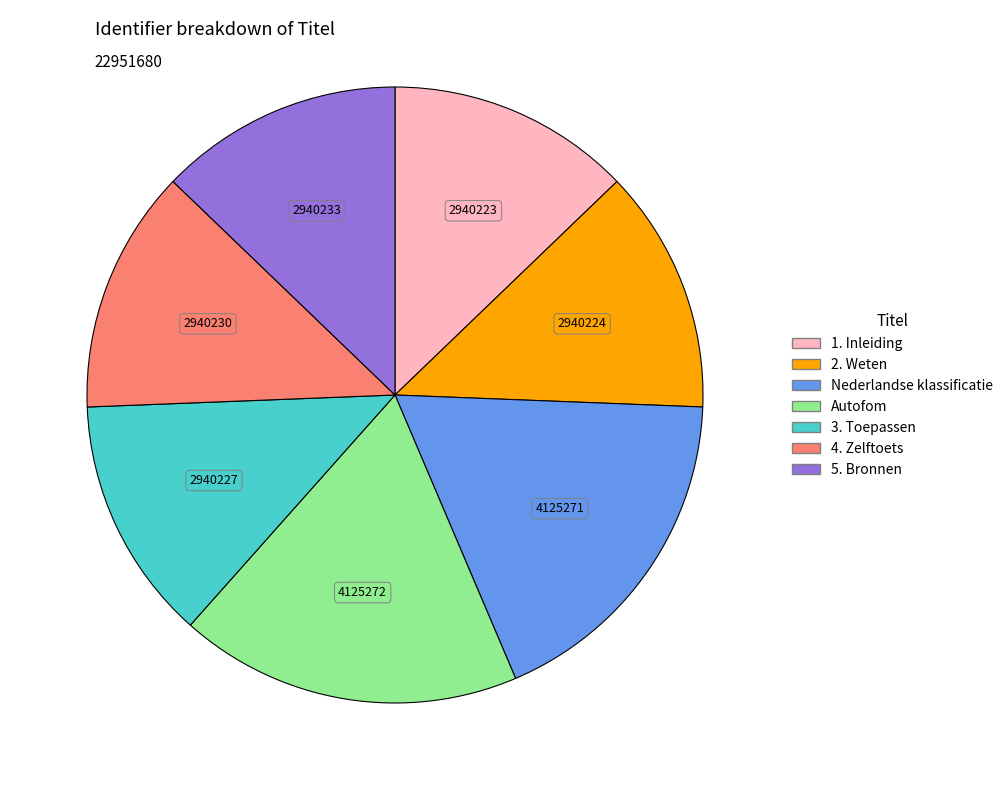

True or false: 3. Toepassen accounts for 13% of the total.

True